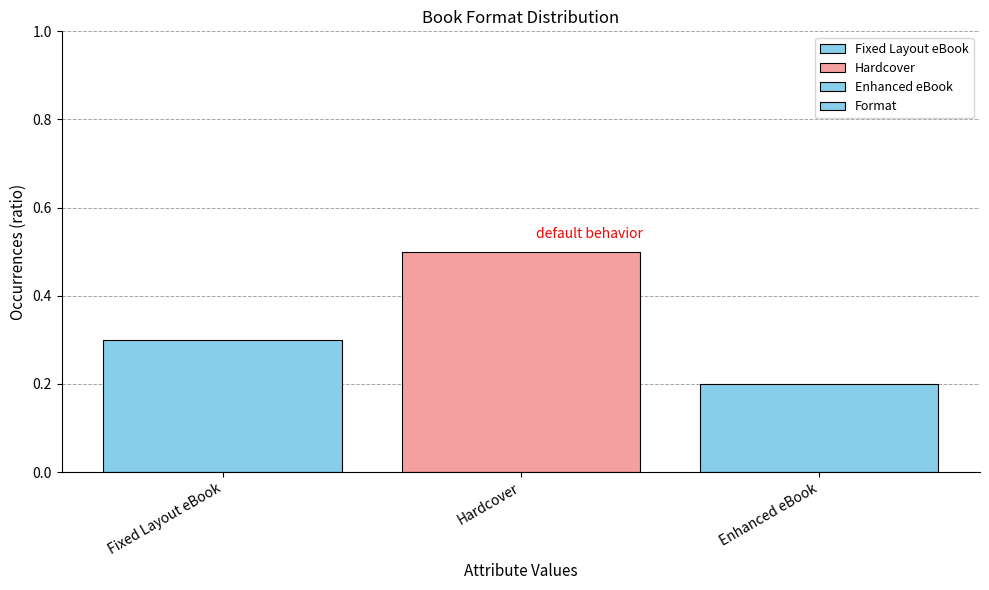

List the labels in order of value, smallest first.

Enhanced eBook, Fixed Layout eBook, Hardcover